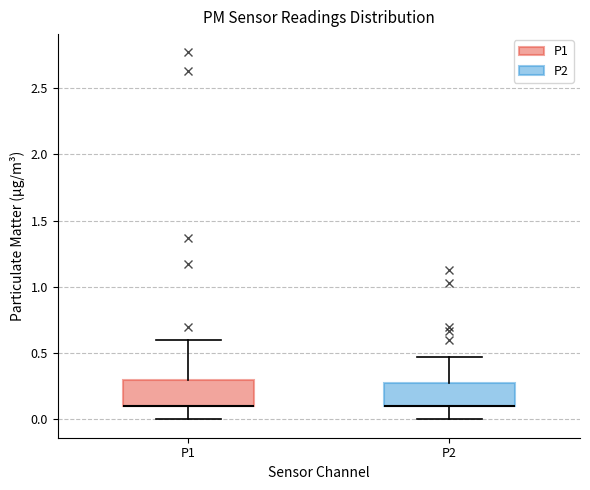

Reading left to right, read every box against the y-axis: the position of its median line, the range the box covers, and the ends of its whiskers. The values are not printed on the chart, so give them approximately, as read against the axis.

P1: median 0.10 (drawn on the box's lower edge), box 0.10 to 0.30, whiskers 0.00 to 0.60
P2: median 0.10 (drawn on the box's lower edge), box 0.10 to 0.30, whiskers 0.00 to 0.45